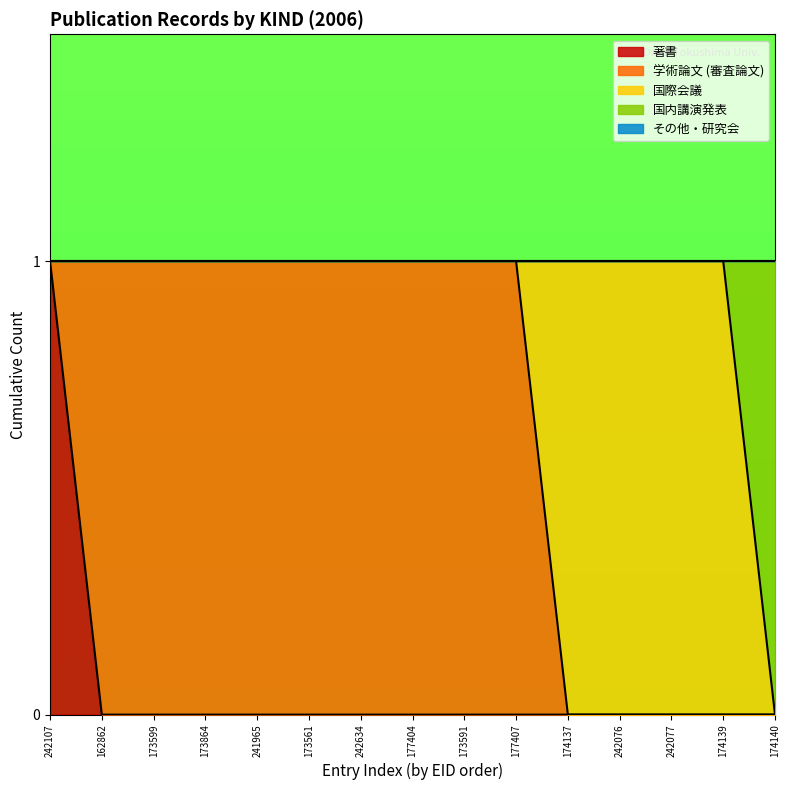

At how many categories does at least one series exceed 0?

15